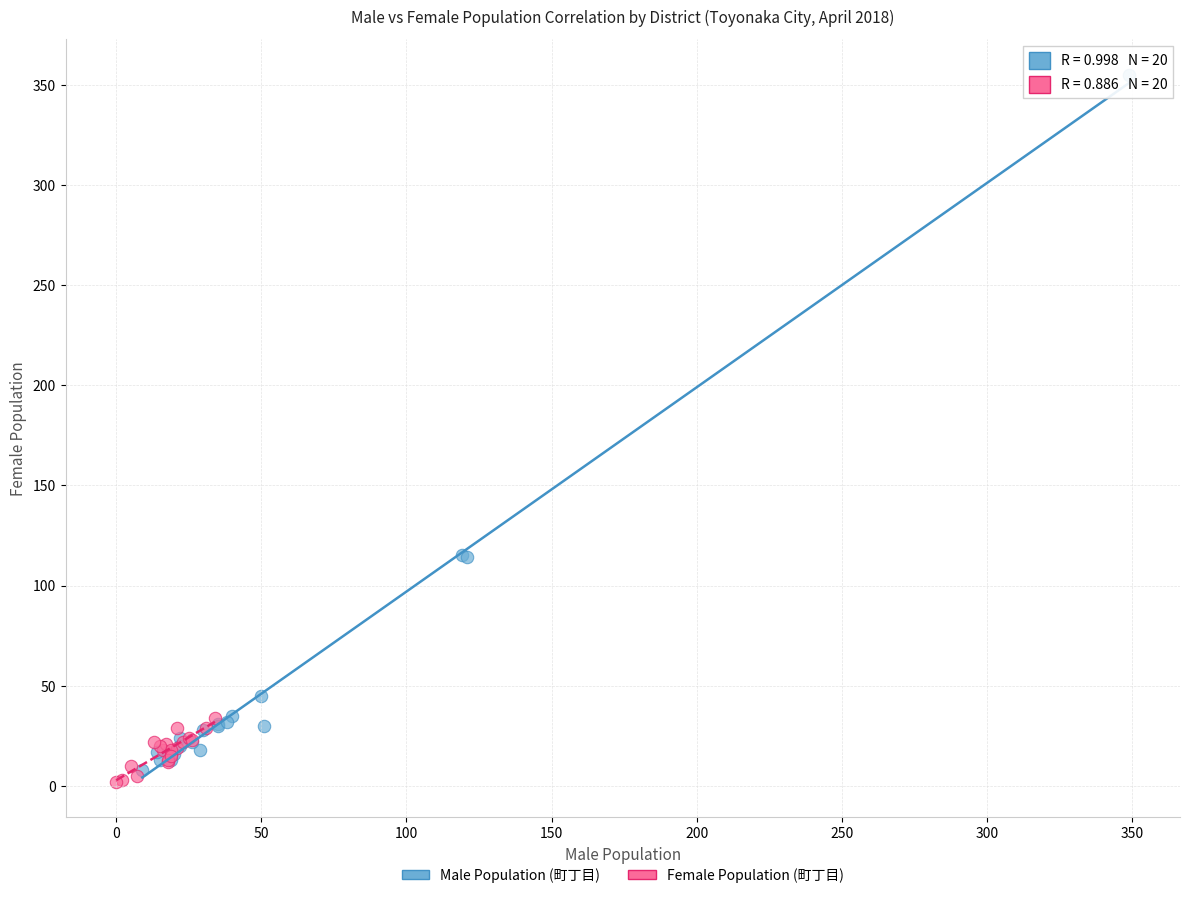

Which series has the largest Y range (max minus min)?

Male Population (町丁目)